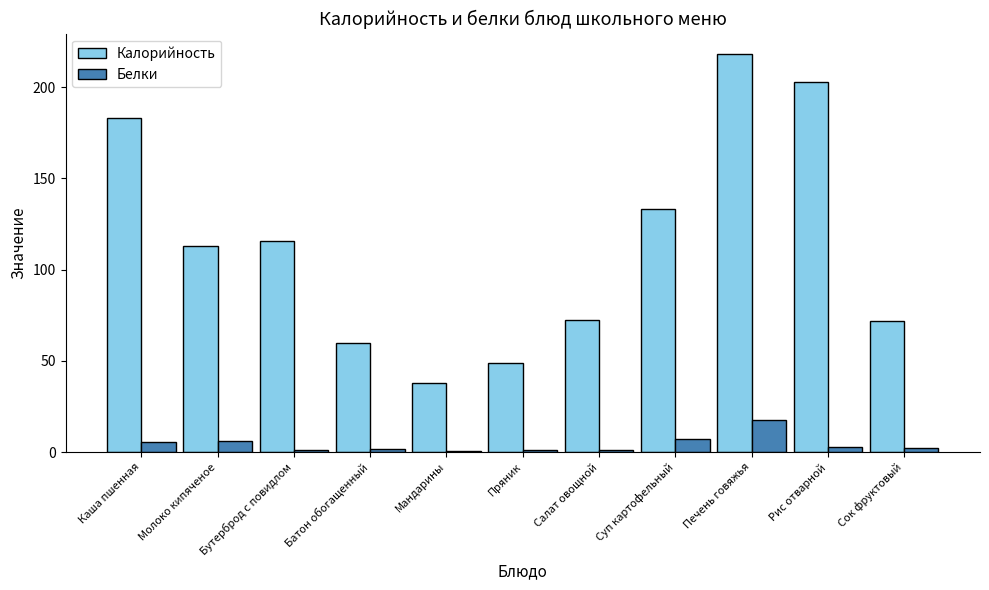

What is the difference between the maximum and minimum values in the Белки series?

16.7